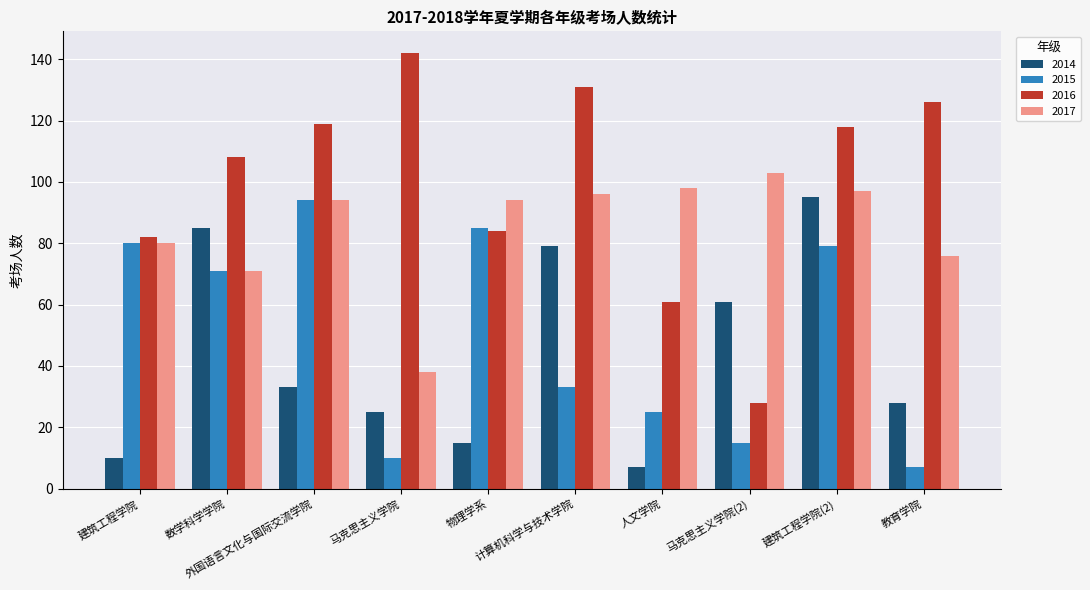

Which series has the largest total across all categories?

2016